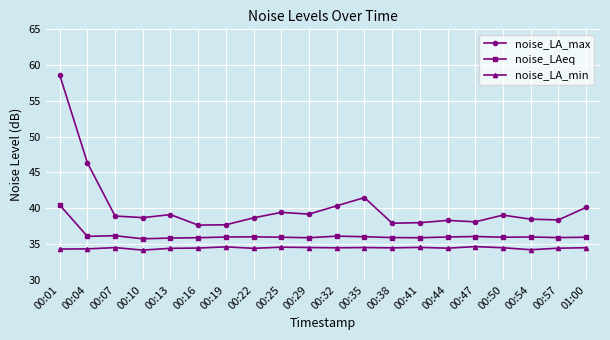

Is this an area chart (filled region under the line)?

No